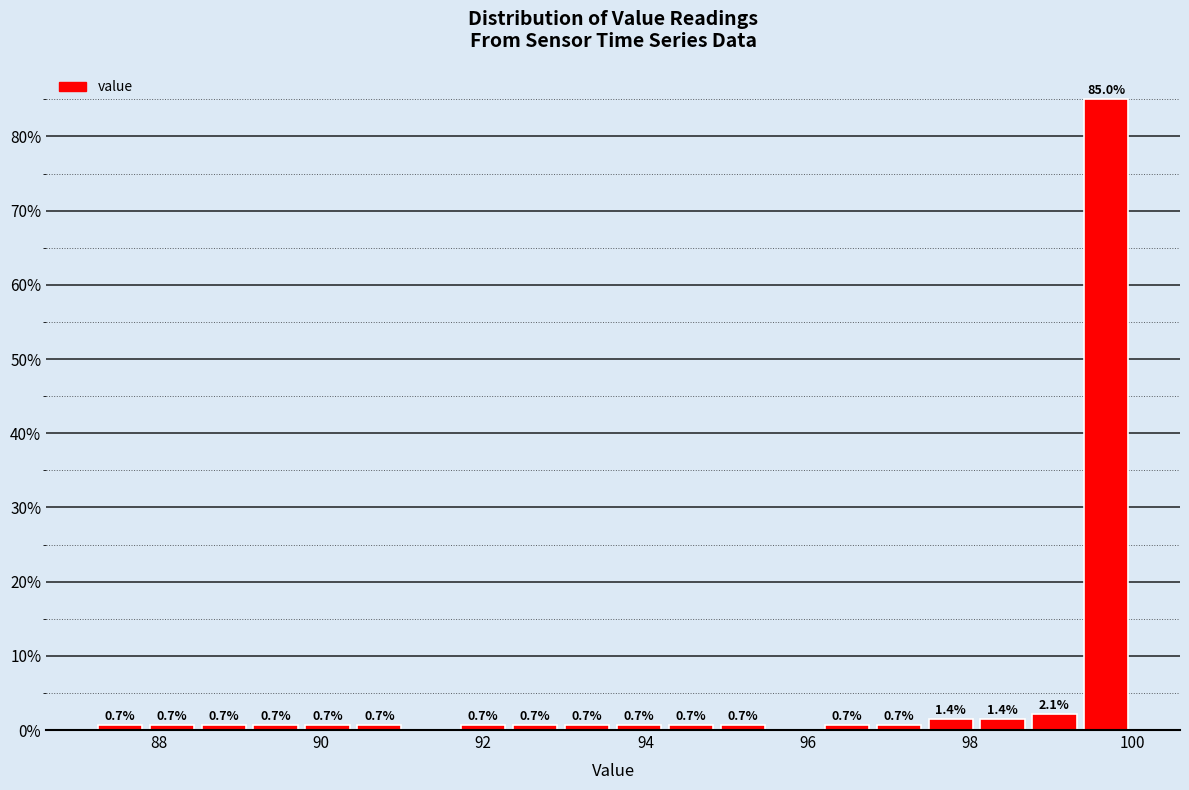

Read against the x-axis, roughly where is the centre of the tallest bar?

99.6